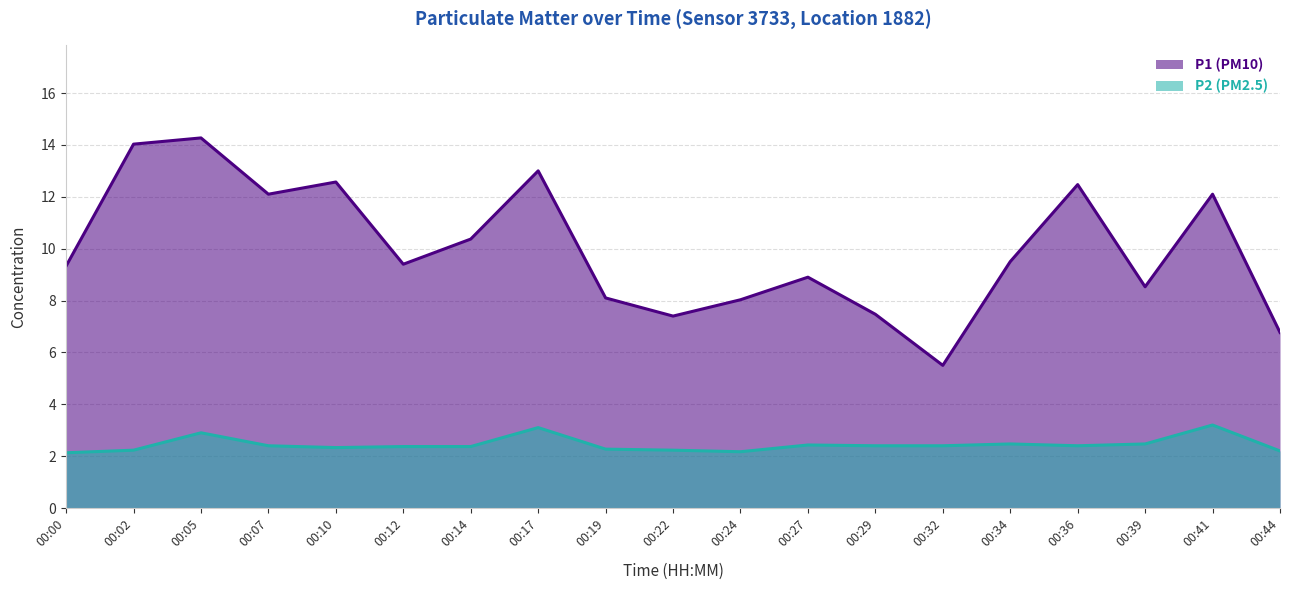

What is the lowest value of the P1 series?

5.5